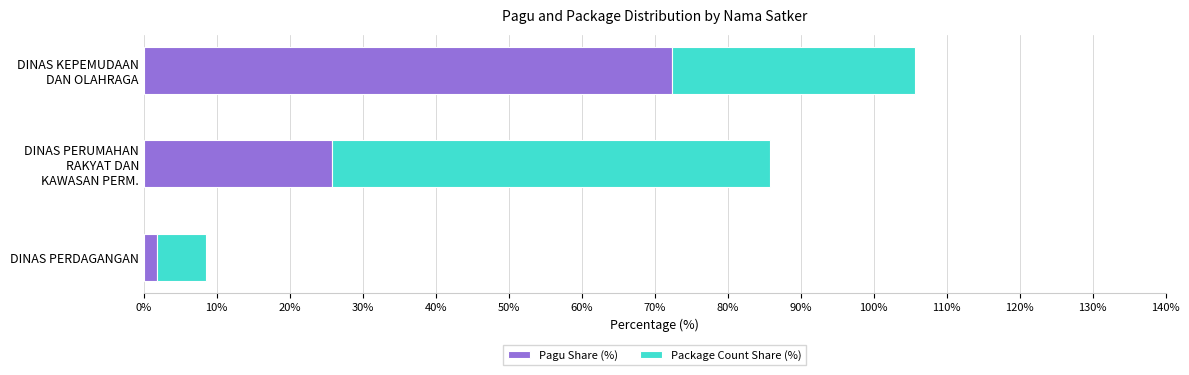

What is the difference between the maximum and minimum values in the Pagu Share (%) series?

70.5